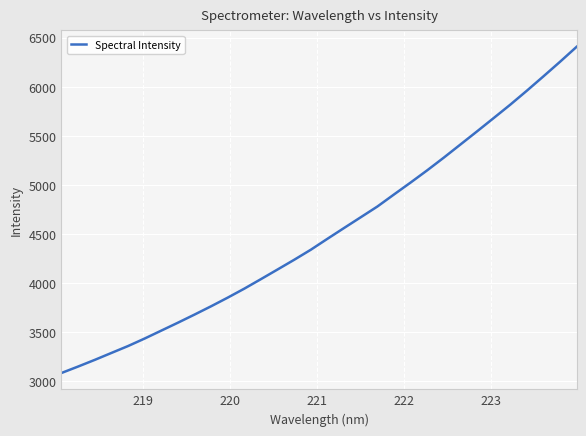

What is the maximum value shown in the chart?

6408.9